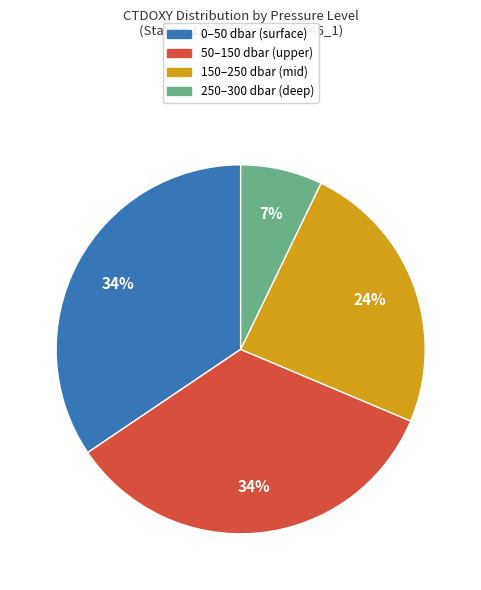

To the nearest percent, what is the difference between the largest and smallest slice percentages?

27%